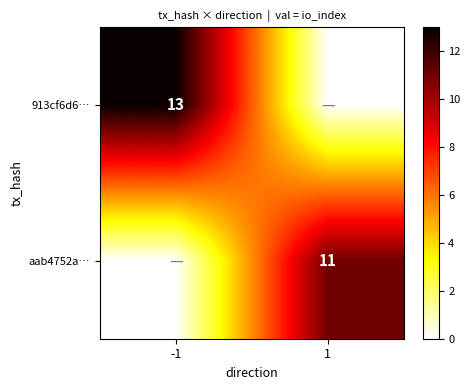

The value of aab4752a… at -1 is 0. True or false?

True